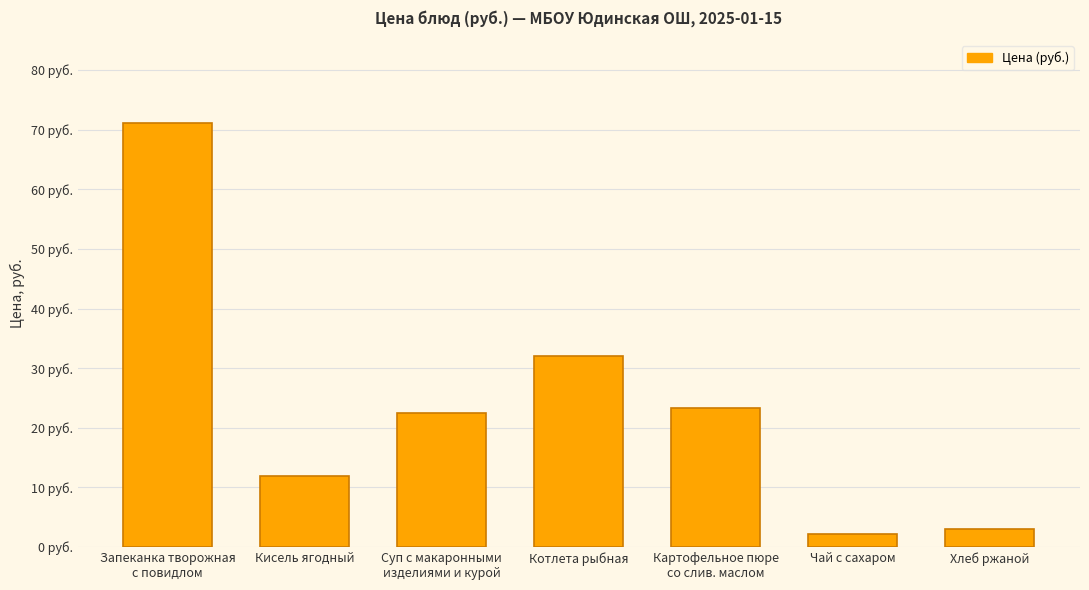

What is the change in value from Котлета рыбная to Хлеб ржаной?

-29.1